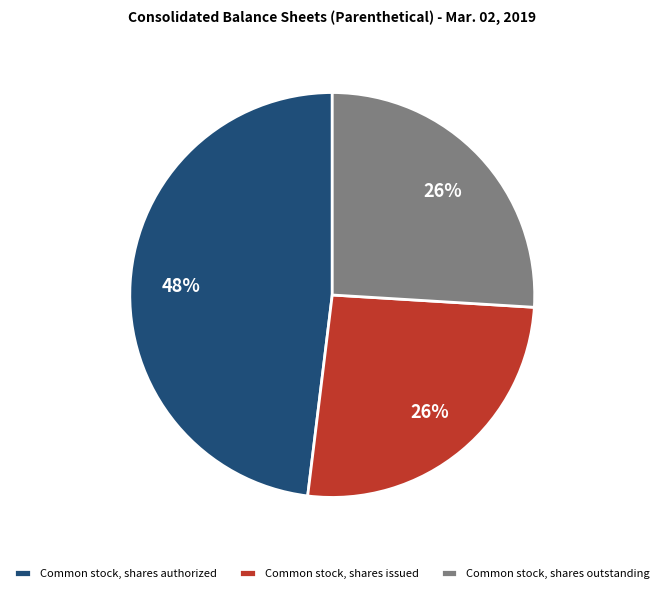

Does Common stock, shares outstanding represent more than half of the total?

No